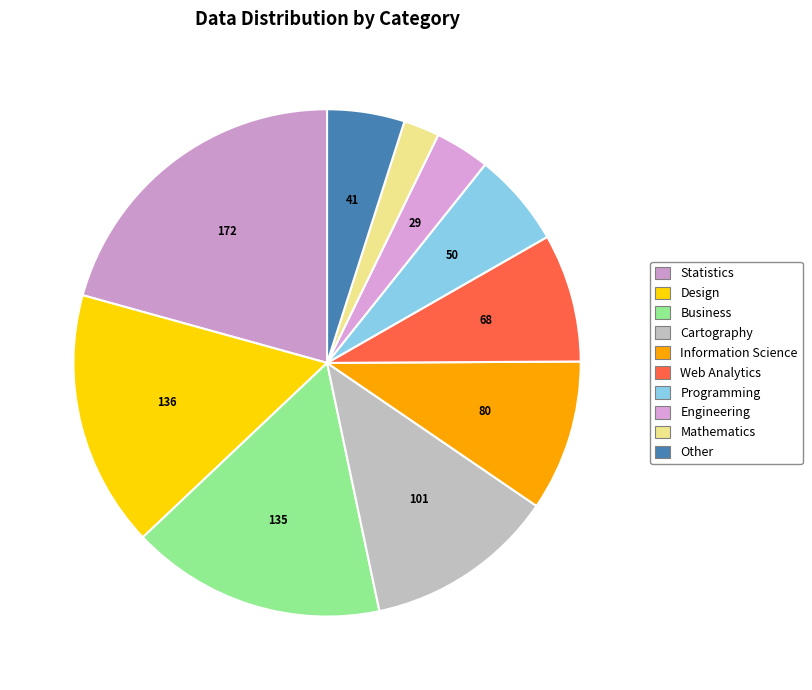

Which category has the smallest portion of the pie?

Mathematics